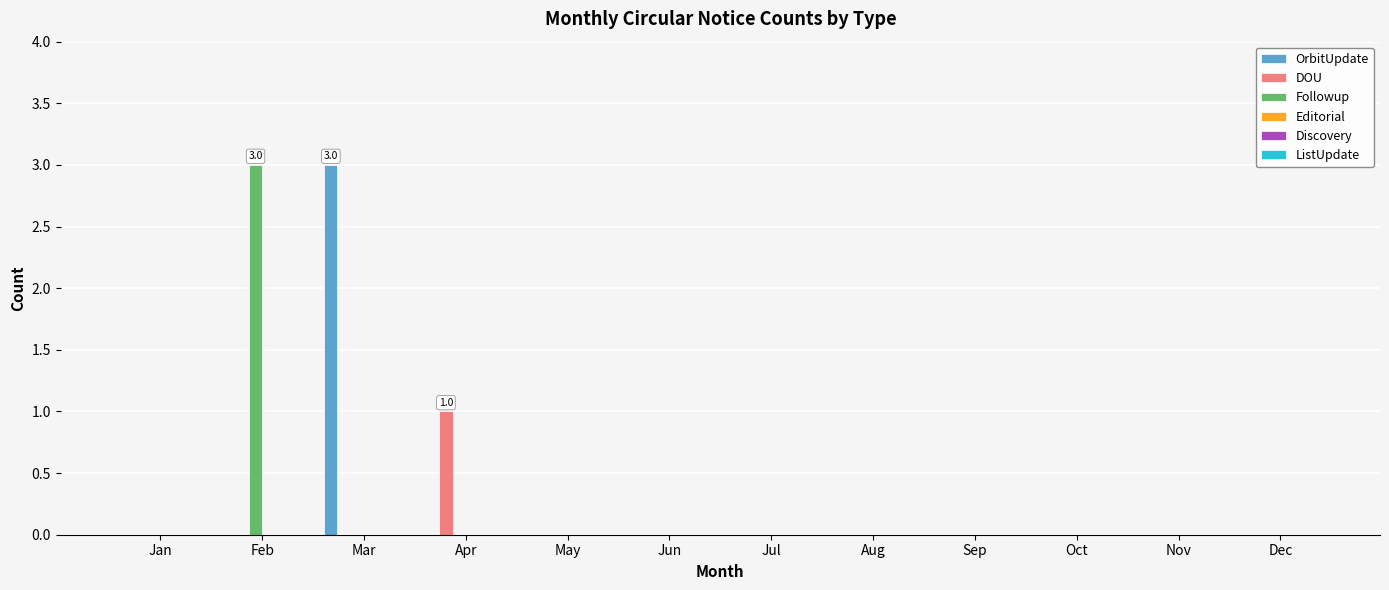

What is the sum of all OrbitUpdate values?

3